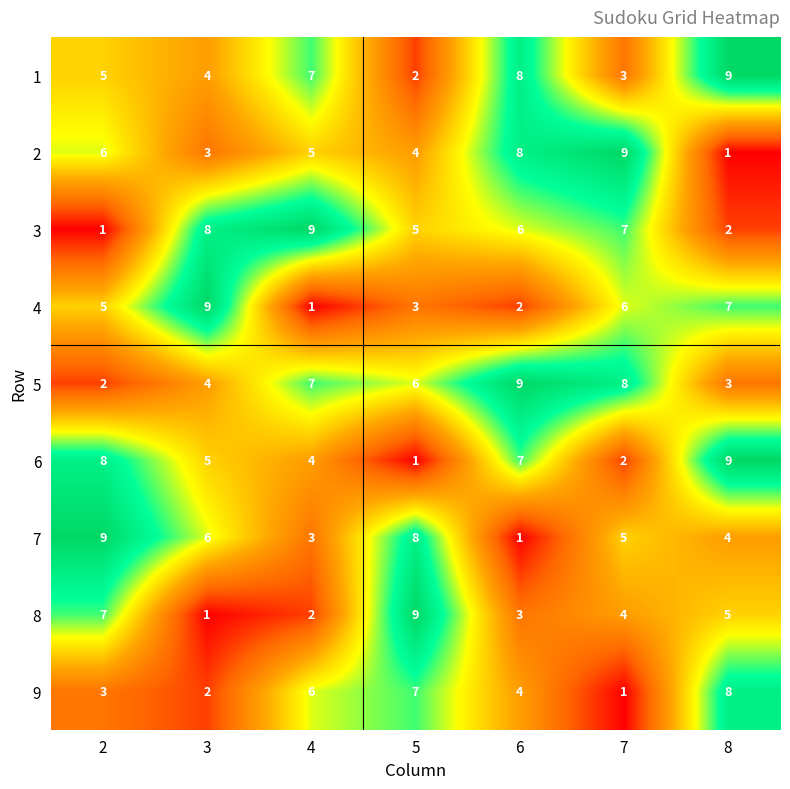

How many values in the 7 series are below 5?

3